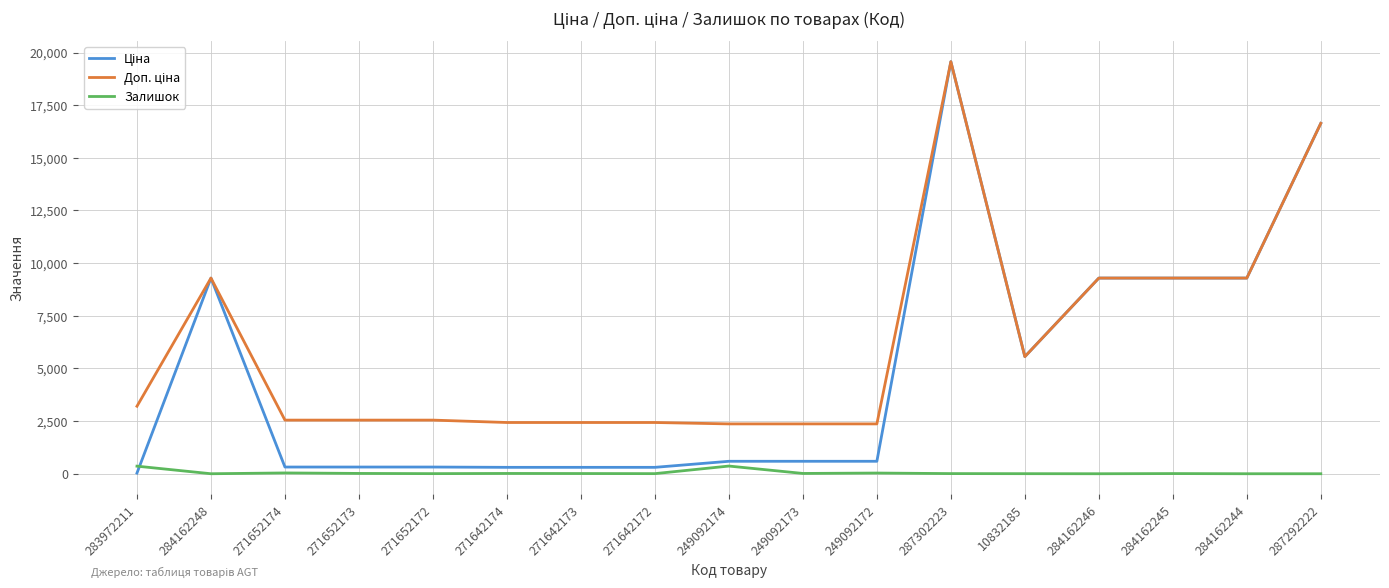

Which category has the highest value across all series?

287302223